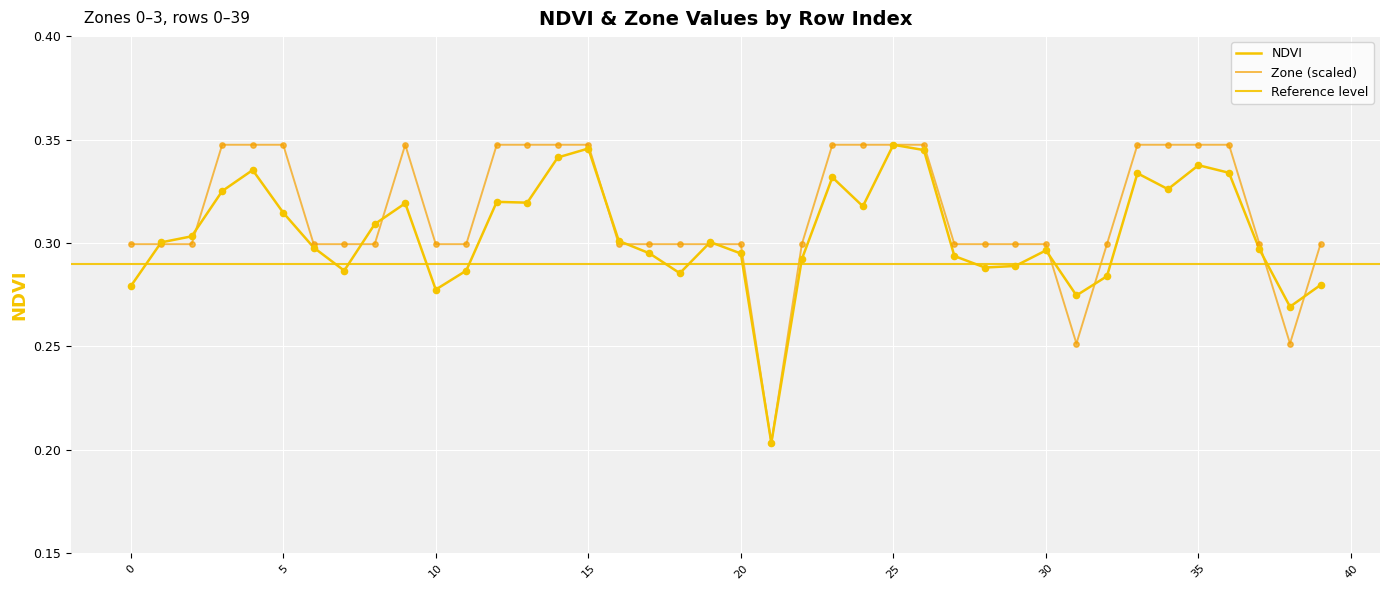

Is the value of Zone at 7 greater than the value of NDVI at 39?

Yes